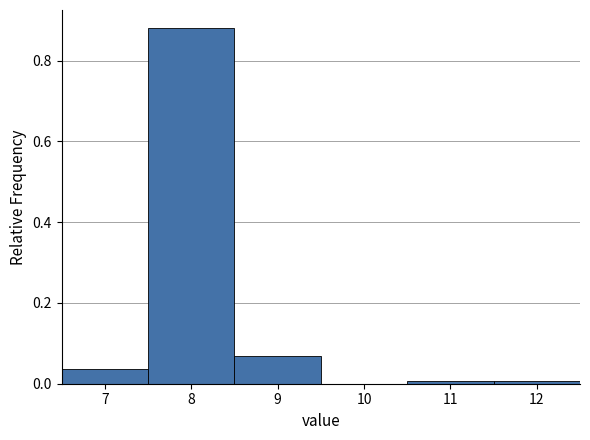

Reading left to right, transcribe this chart: for each bar, give the range it covers on the x-axis and its height. The values are not printed on the chart, so give them approximately, as read against the axis.

6.5 to 7.5: 0.04
7.5 to 8.5: 0.88
8.5 to 9.5: 0.06
9.5 to 10.5: 0
10.5 to 11.5: under 0.02
11.5 to 12.5: under 0.02